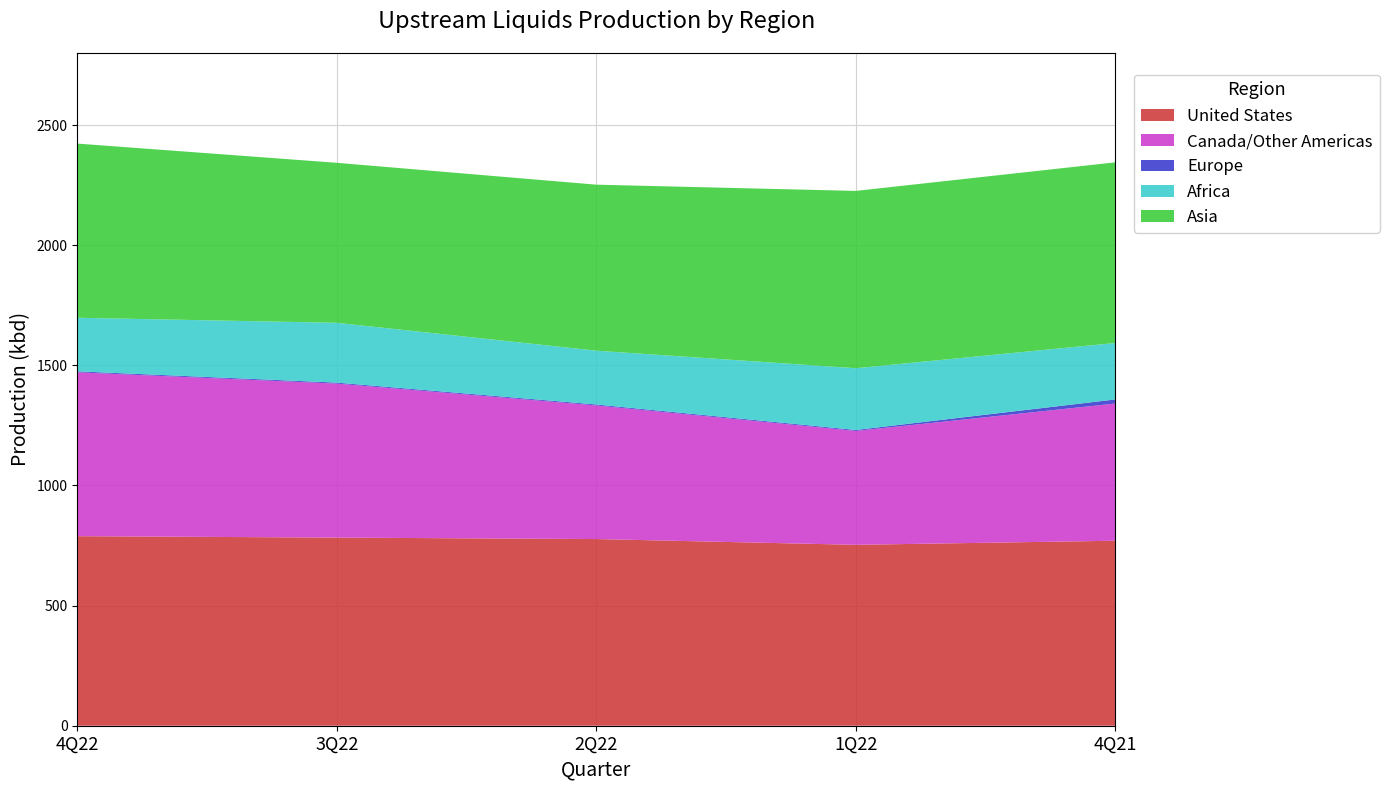

Reading left to right, list all the values displayed in this chart.

United States: 789	783	777	753	770
Canada/Other Americas: 682	641	556	474	571
Europe: 4	4	4	4	17
Africa: 223	249	224	257	235
Asia: 725	666	691	738	752